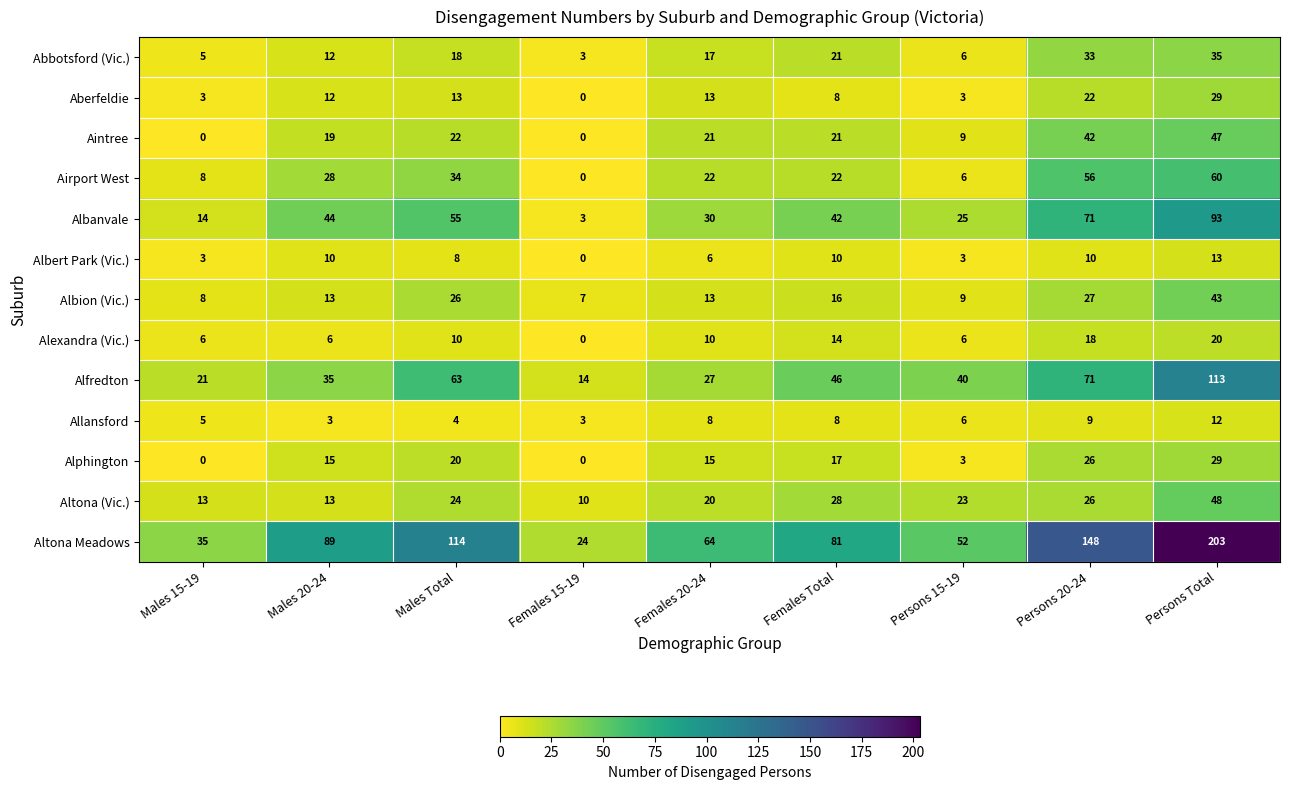

How many categories are shown in the chart?

9